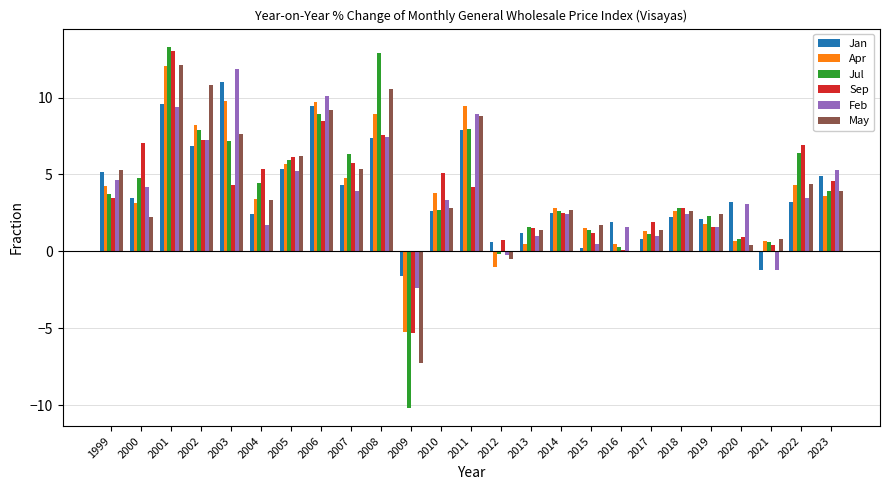

How many values in Apr are above zero?

23